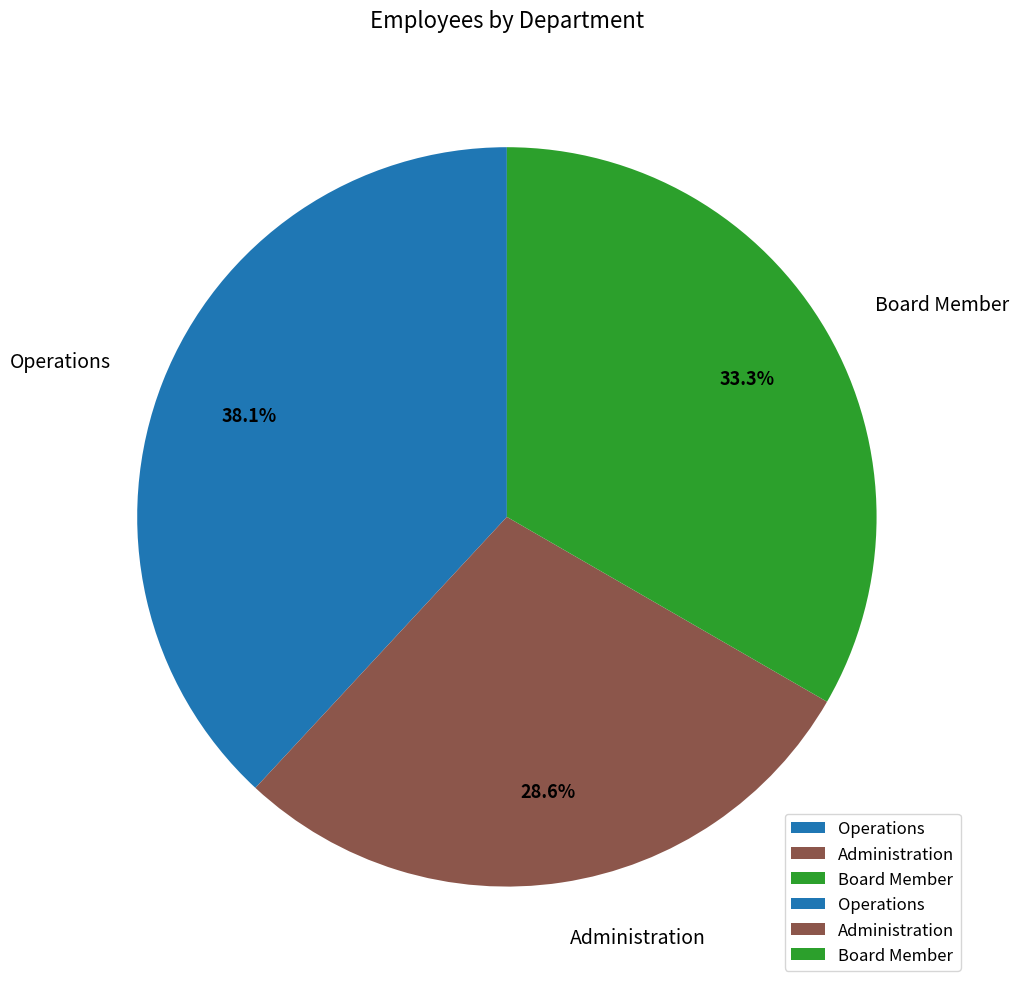

How many slices are in this pie chart?

3